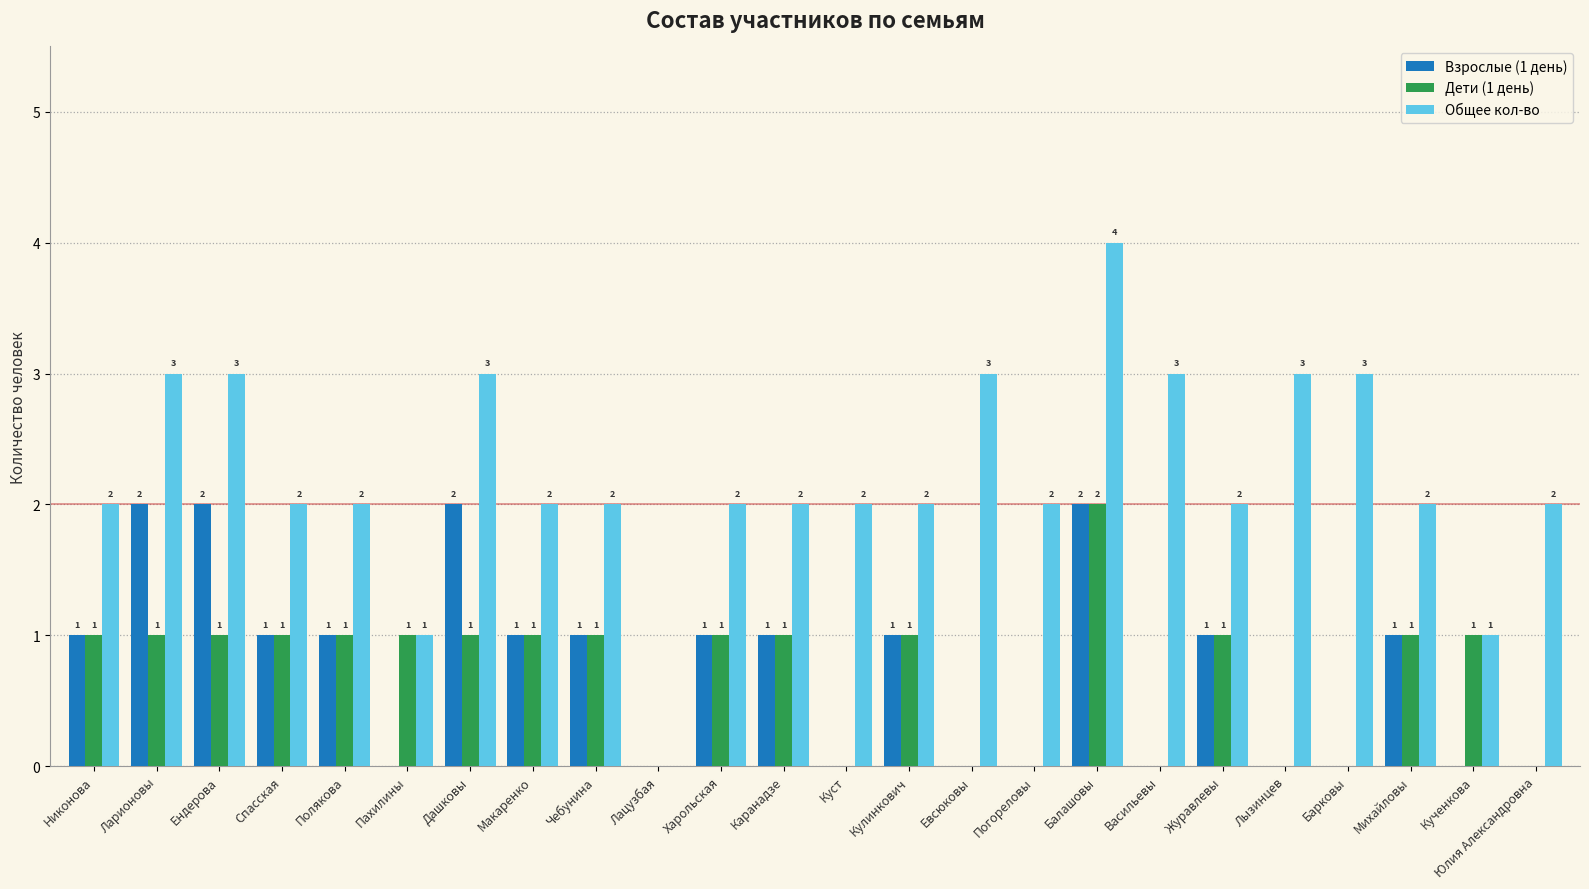

What is the sum of all Дети (1 день) values?

17